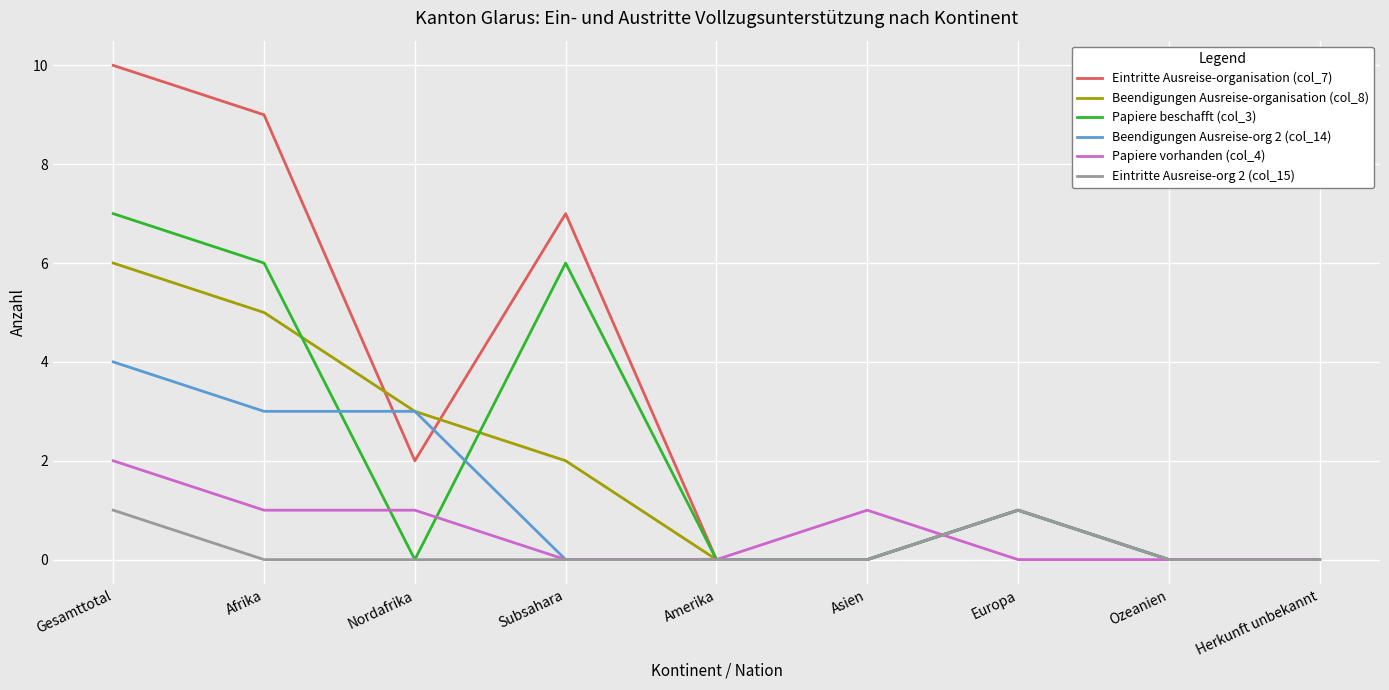

What position from the right is Nordafrika?

7